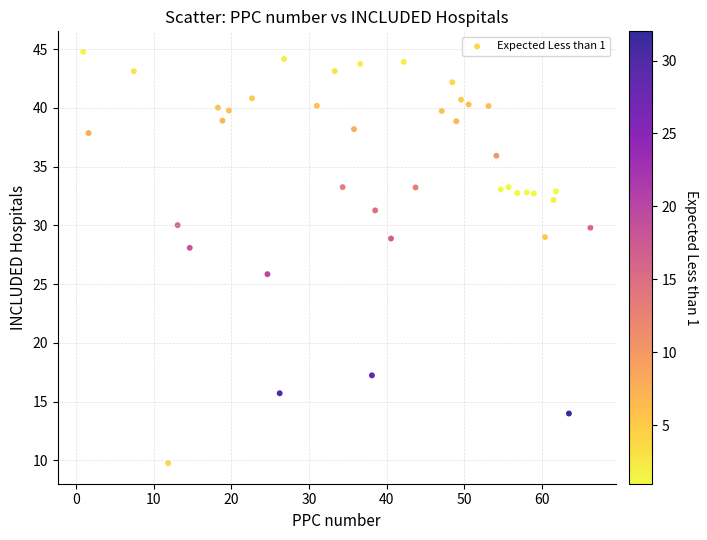

What is the range of X values (max minus min)?

65.3